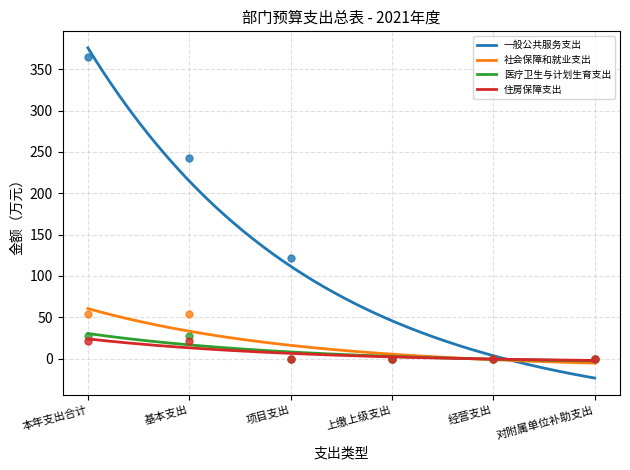

What is the difference between the maximum and second lowest values in the 社会保障和就业支出 series?

65.9